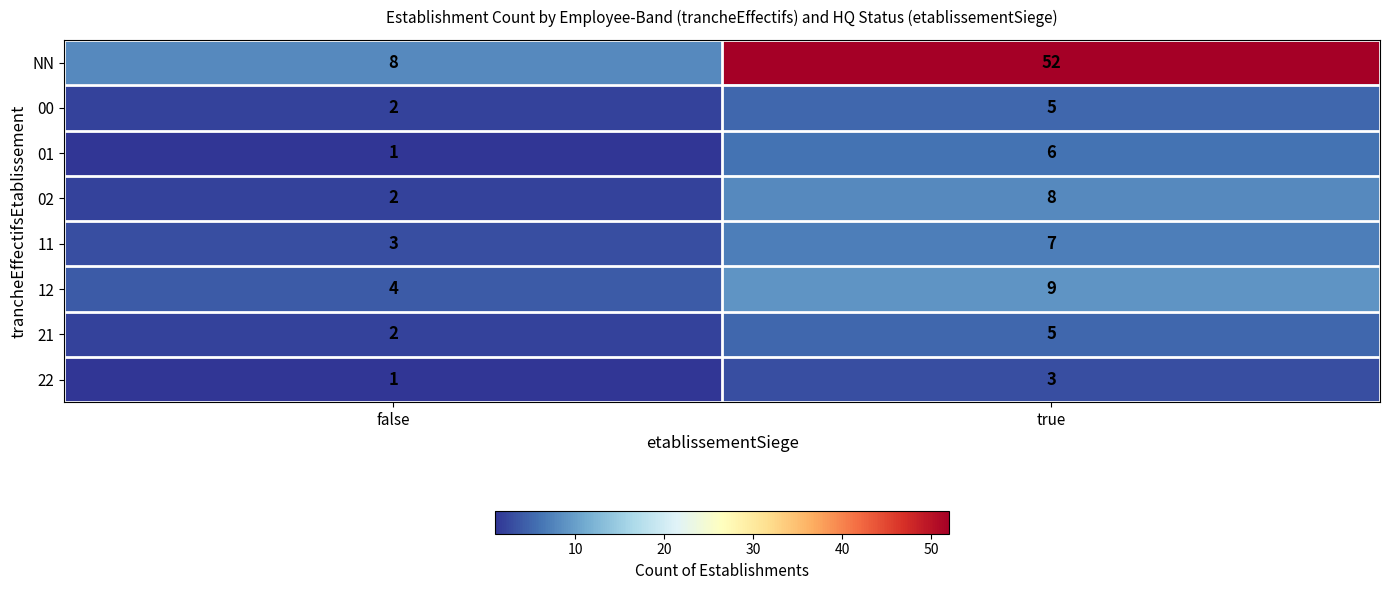

Which category has the lowest value across all series?

false